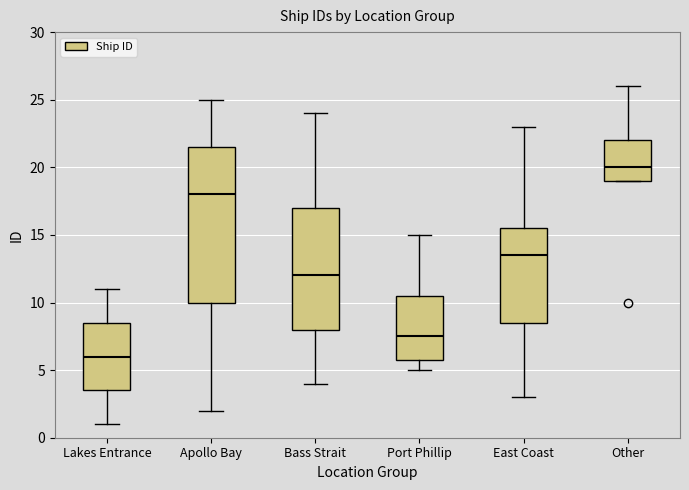

Which box is the tallest, from its lower edge to its upper edge?

Apollo Bay